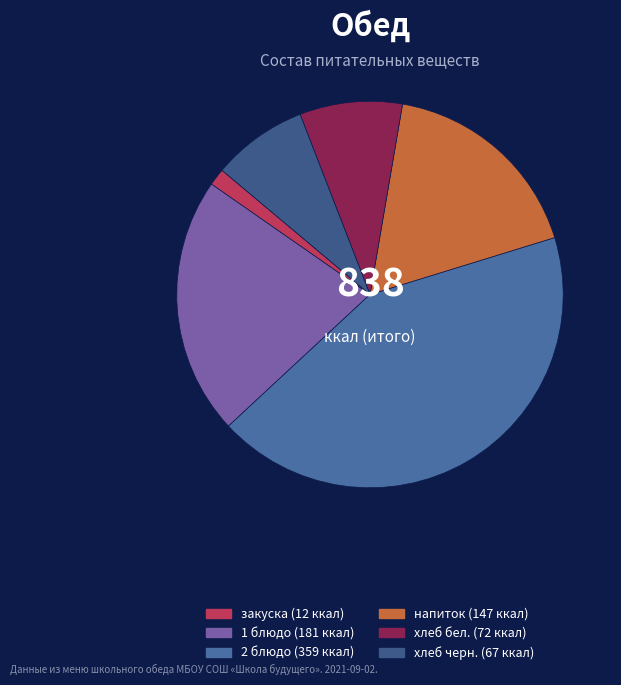

How many segments does this pie chart have?

6